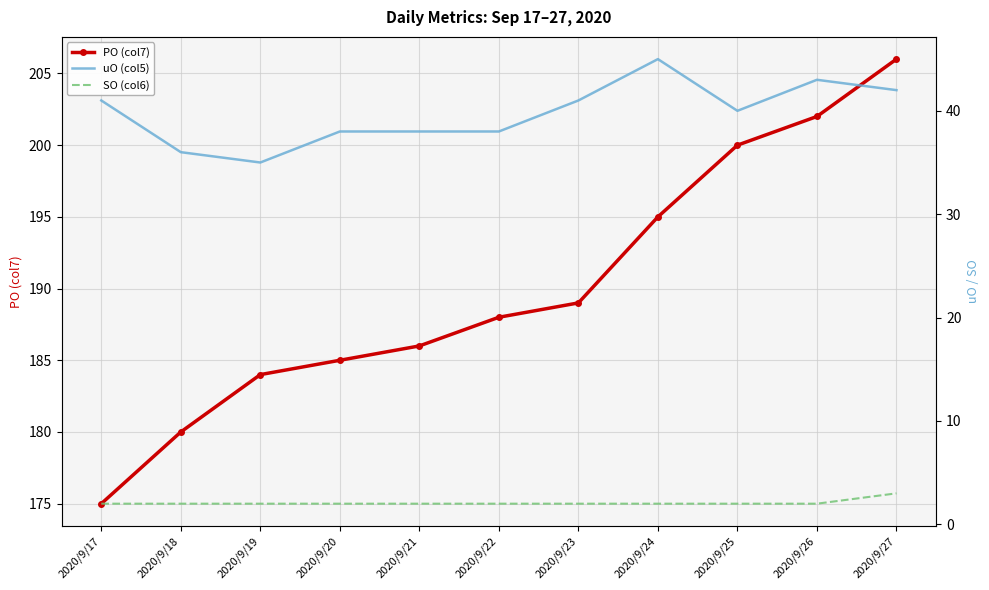

Is it true that SO (col6) equals 1 at 2020/9/27?

False